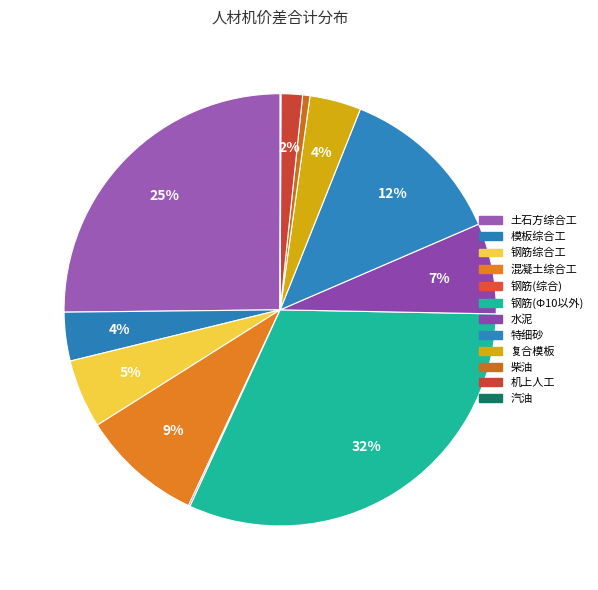

Between 钢筋(综合) and 复合模板, which is larger?

复合模板